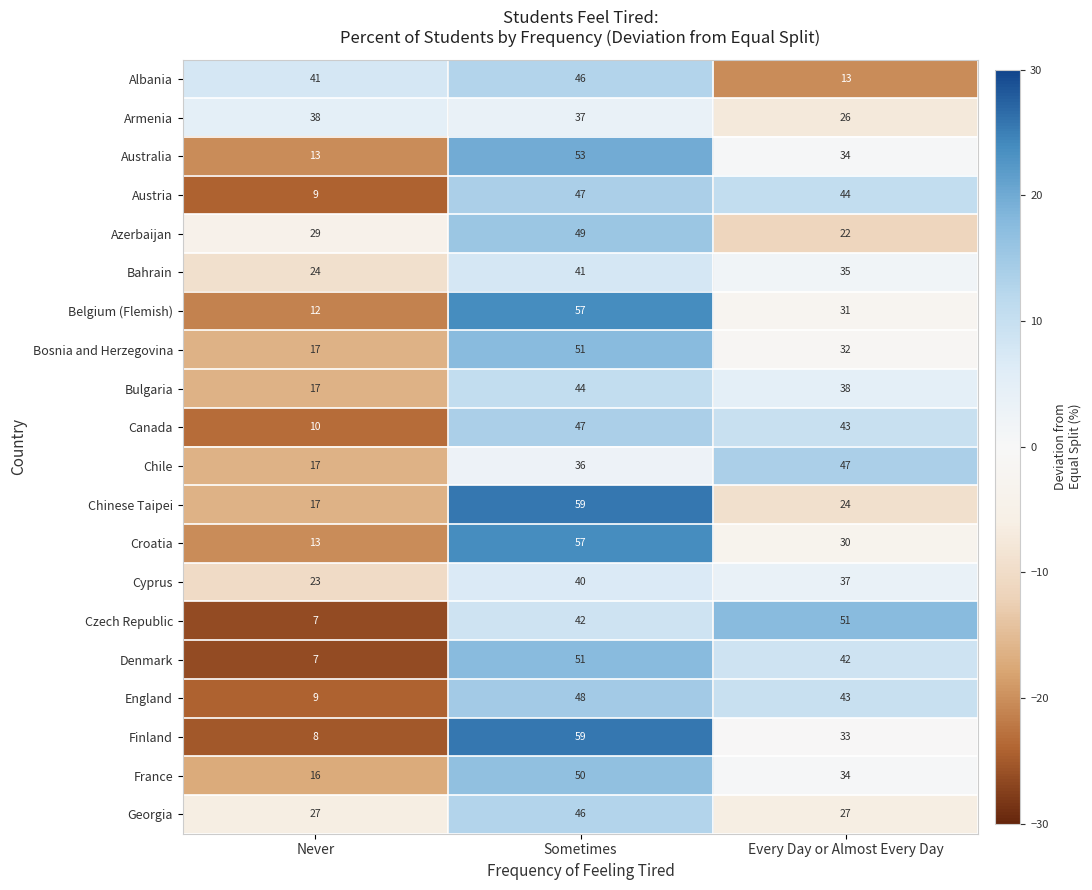

Count the Albania values in the range 13 to 46.

3